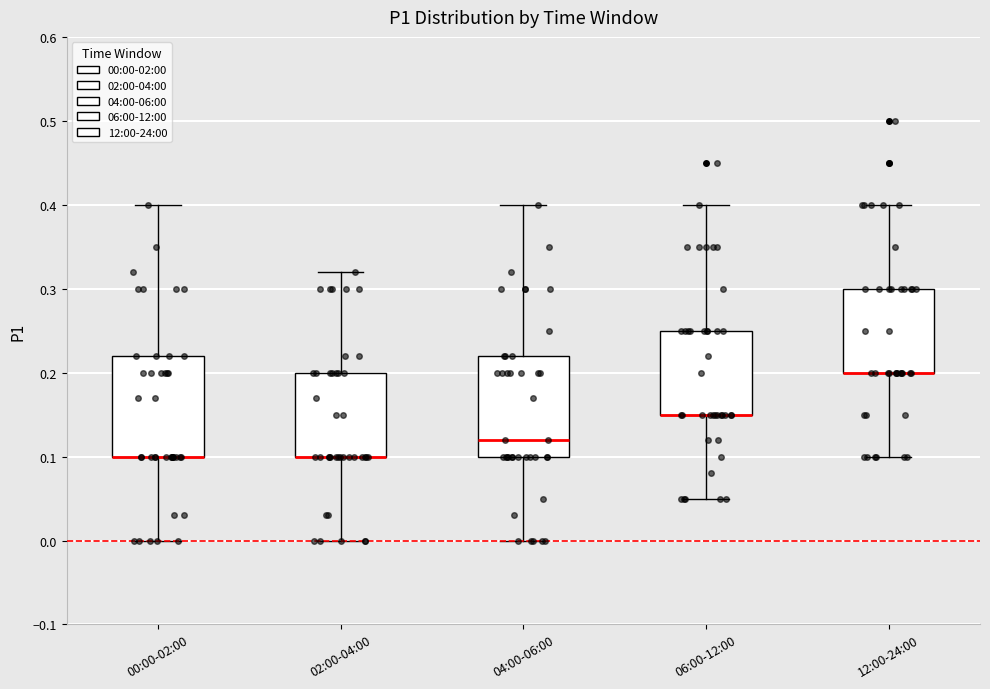

Reading left to right, read every box against the y-axis: the position of its median line, the range the box covers, and the ends of its whiskers. The values are not printed on the chart, so give them approximately, as read against the axis.

00:00-02:00: median 0.10 (drawn on the box's lower edge), box 0.10 to 0.22, whiskers 0.00 to 0.40
02:00-04:00: median 0.10 (drawn on the box's lower edge), box 0.10 to 0.20, whiskers 0.00 to 0.32
04:00-06:00: median 0.12, box 0.10 to 0.22, whiskers 0.00 to 0.40
06:00-12:00: median 0.15 (drawn on the box's lower edge), box 0.15 to 0.25, whiskers 0.05 to 0.40
12:00-24:00: median 0.20 (drawn on the box's lower edge), box 0.20 to 0.30, whiskers 0.10 to 0.40